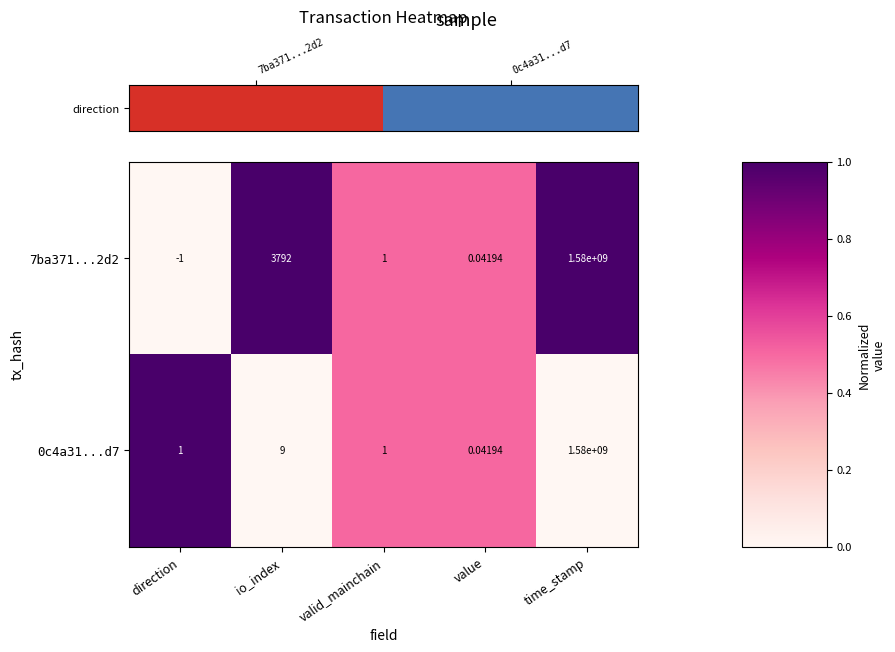

Where does the 7ba371...2d2 series first go above 1?

io_index